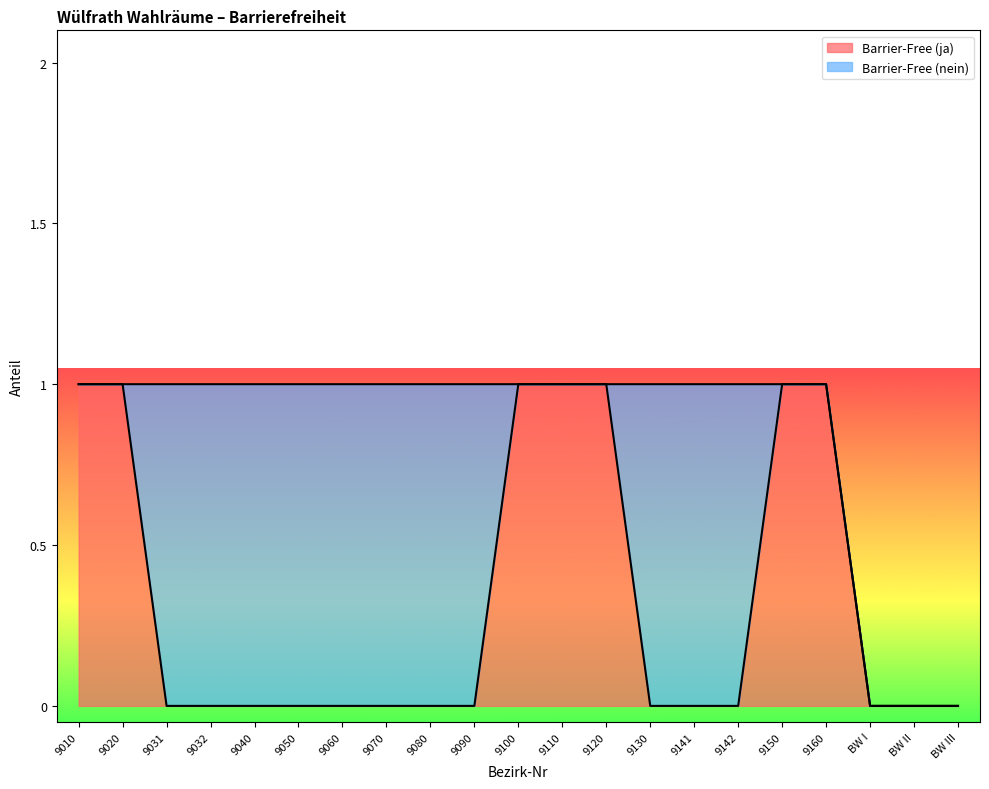

List the labels in order of value, smallest first.

9031, 9032, 9040, 9050, 9060, 9070, 9080, 9090, 9130, 9141, 9142, BW I, BW II, BW III, 9010, 9020, 9100, 9110, 9120, 9150, 9160